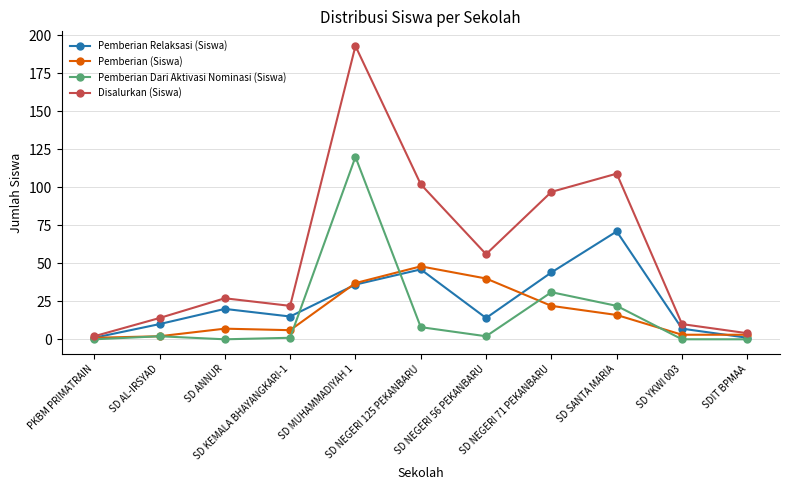

In Pemberian Relaksasi (Siswa), how many points are lower than both neighbors (excluding endpoints)?

2